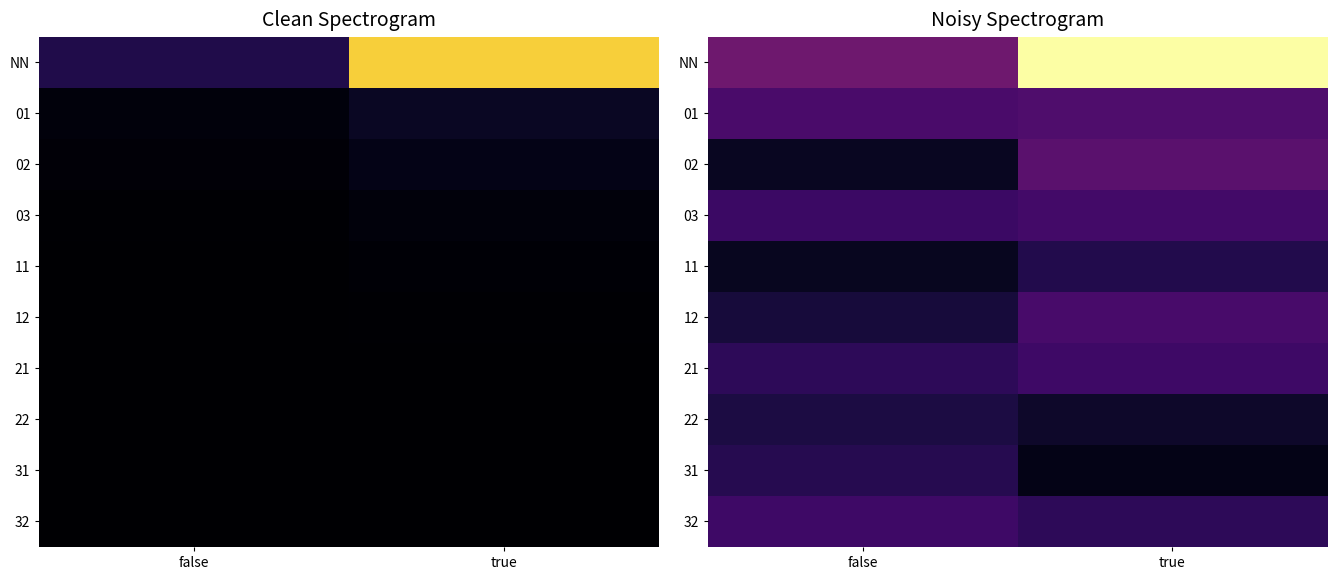

The value of 02 at true is 23.0. True or false?

False